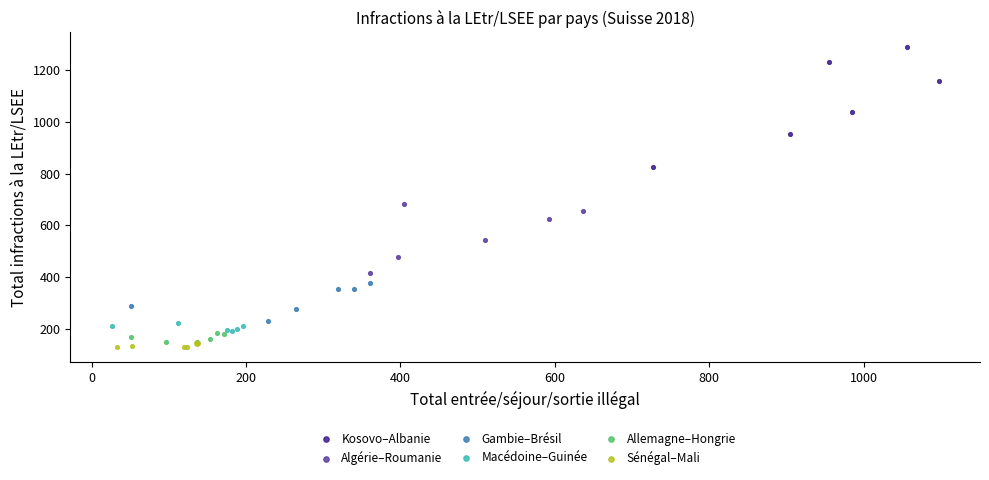

Which series has the widest spread of Y values?

Kosovo–Albanie